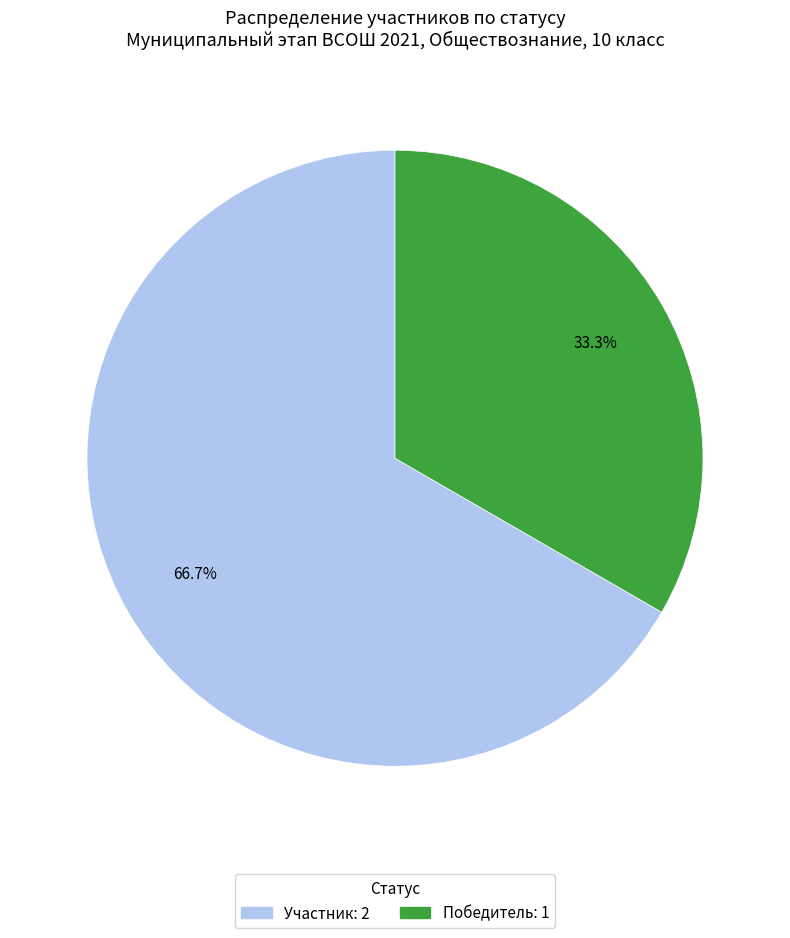

Which slice represents more than half of the pie?

Участник